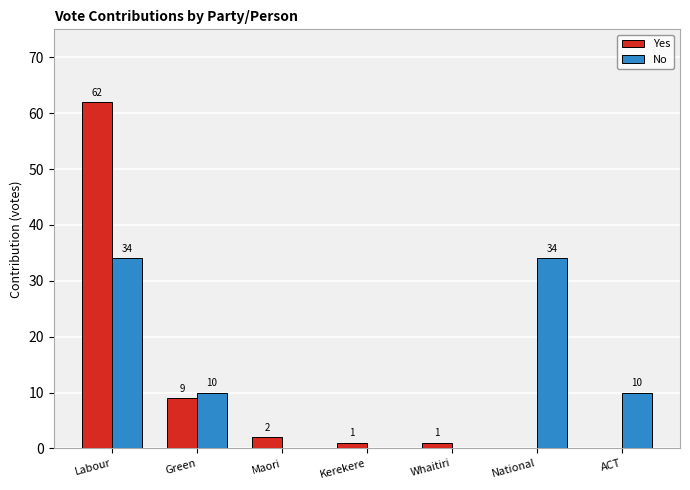

How many No values are between 0 and 34?

7